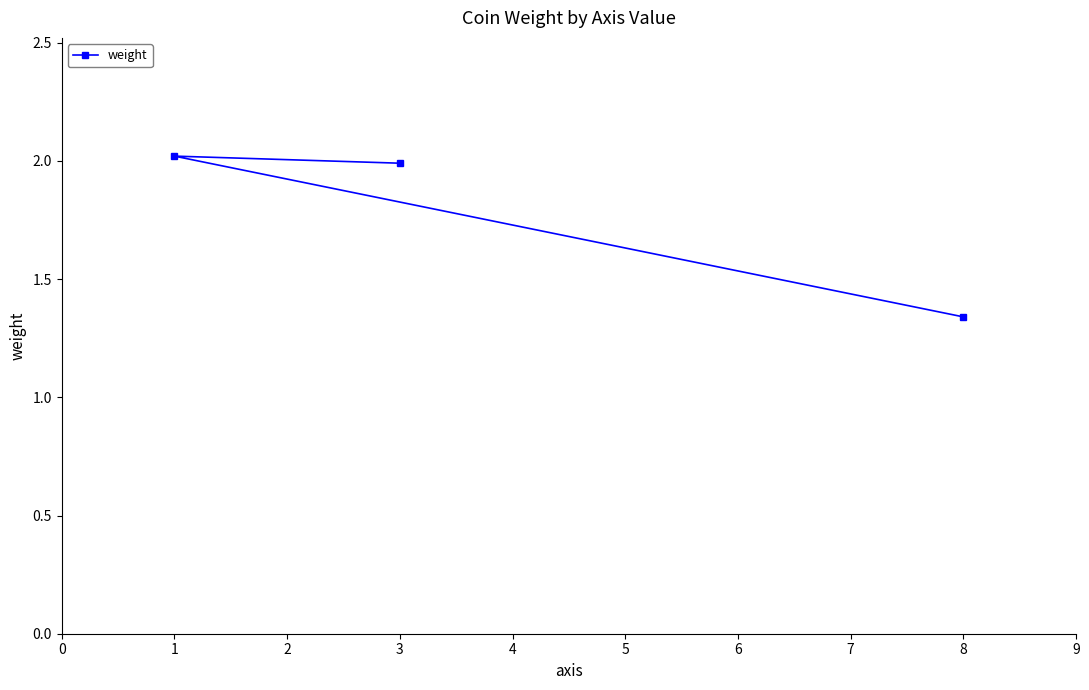

At which label is the value closest to 1?

8